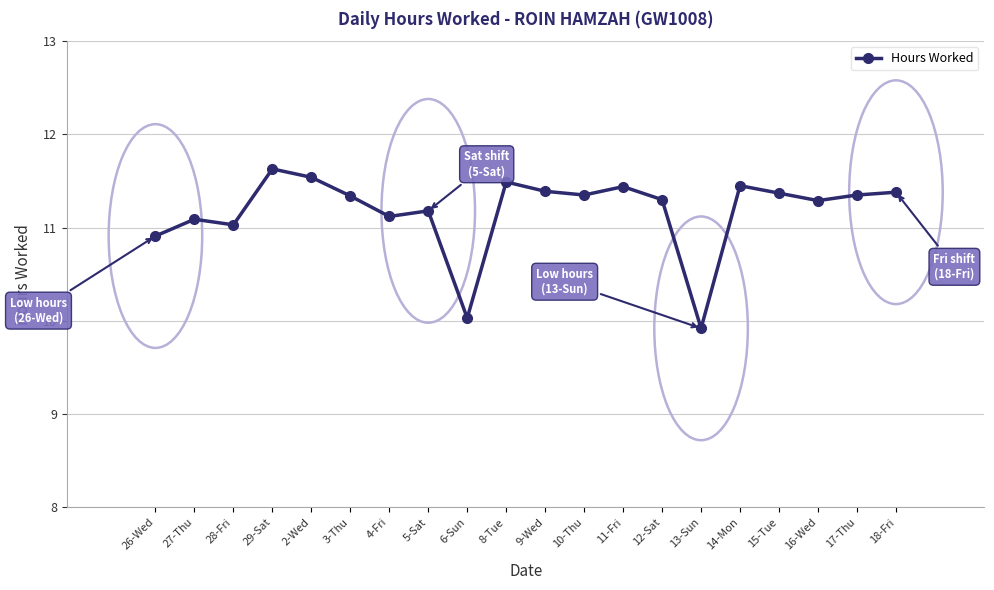

True or false: there are more than 1 points higher than both neighbors.

True